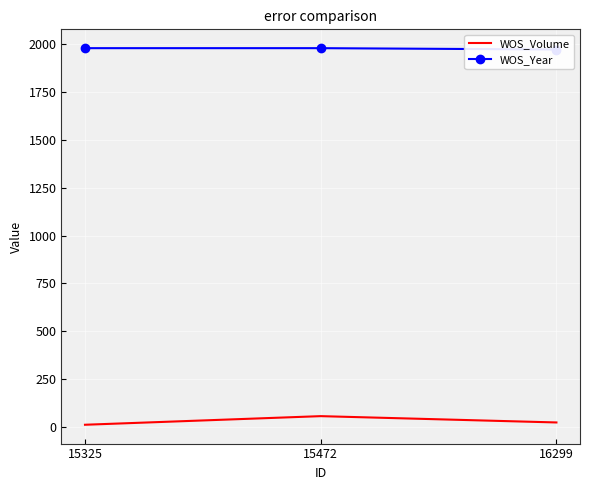

What is the value of the WOS_Volume point at the 3rd from the left?

23